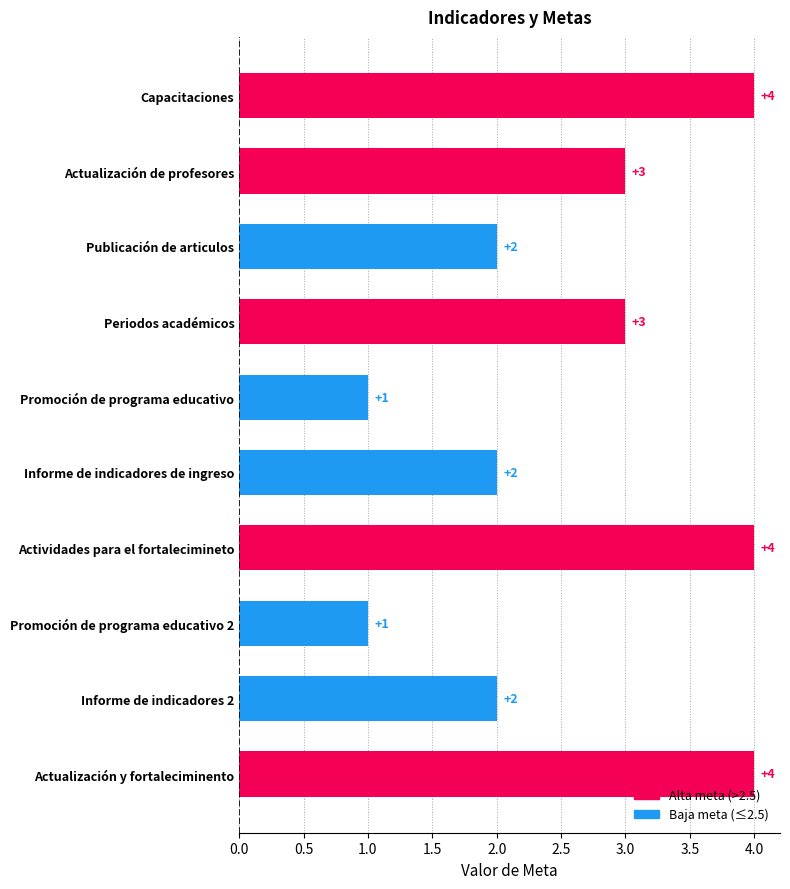

The value at Periodos académicos is 3. True or false?

True